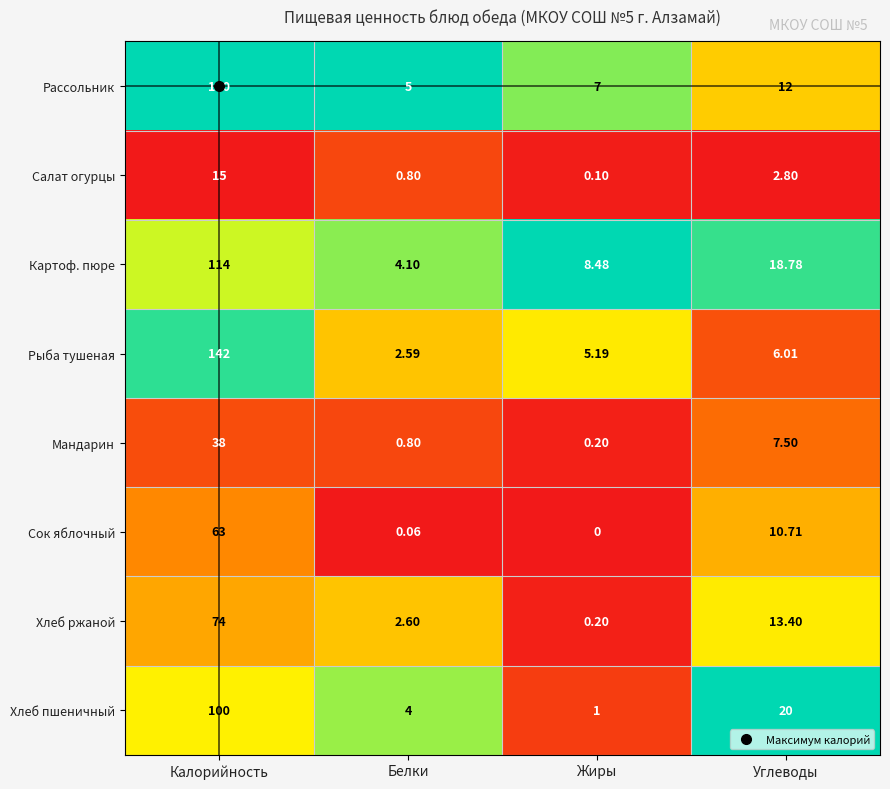

Is the value of Рыба тушеная at Калорийность greater than the value of Мандарин at Калорийность?

Yes